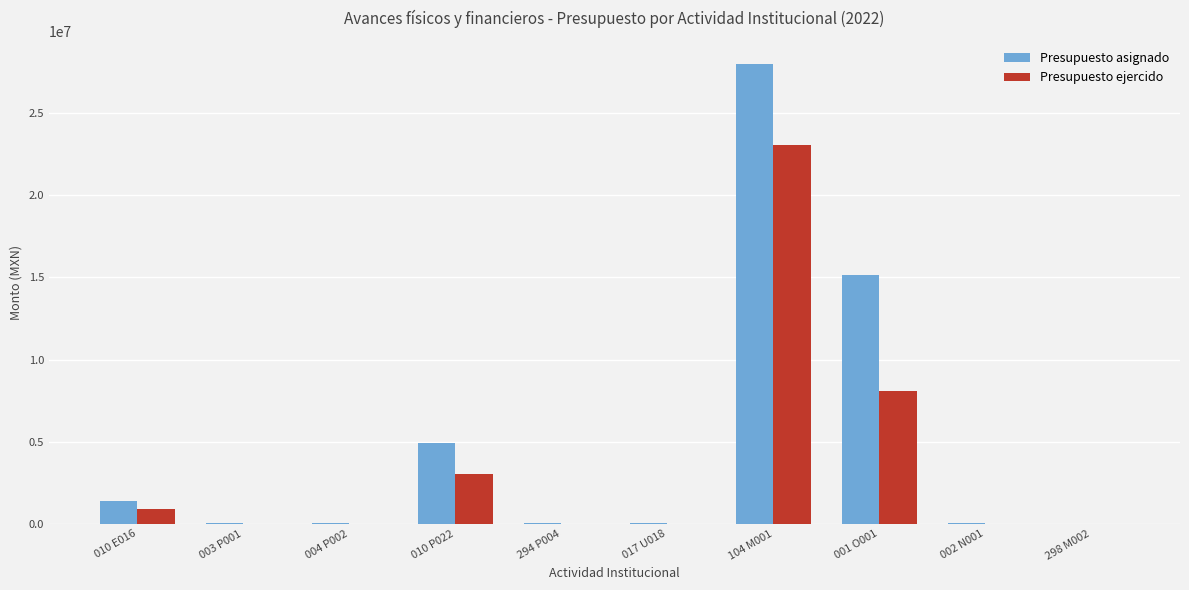

Between 017 U018 and 104 M001, which series saw the biggest shift?

Presupuesto asignado